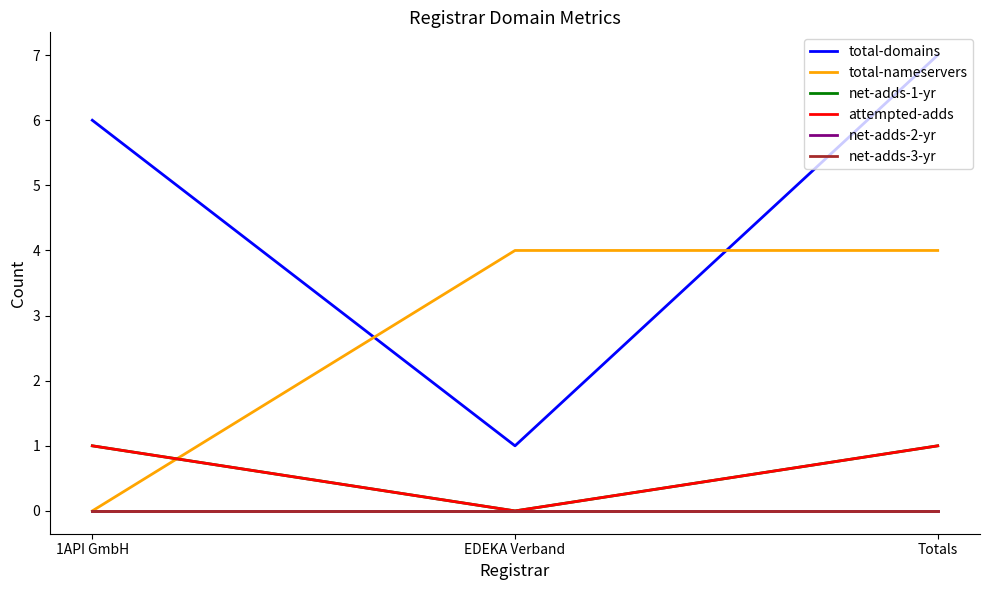

At which label does total-nameservers reach its peak?

EDEKA Verband